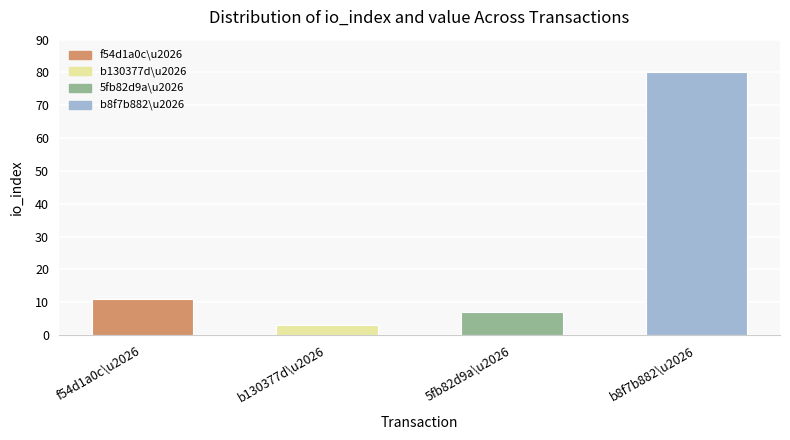

What is the difference between the second highest and minimum values?

8